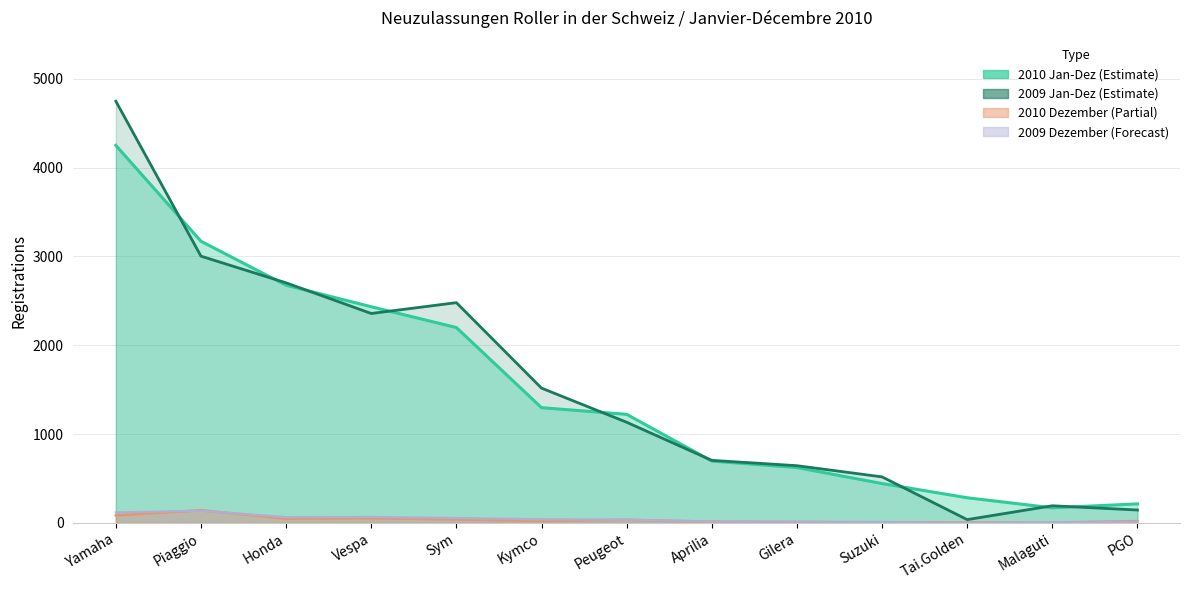

True or false: 2010 Dezember has more than 0 interior local peaks.

True